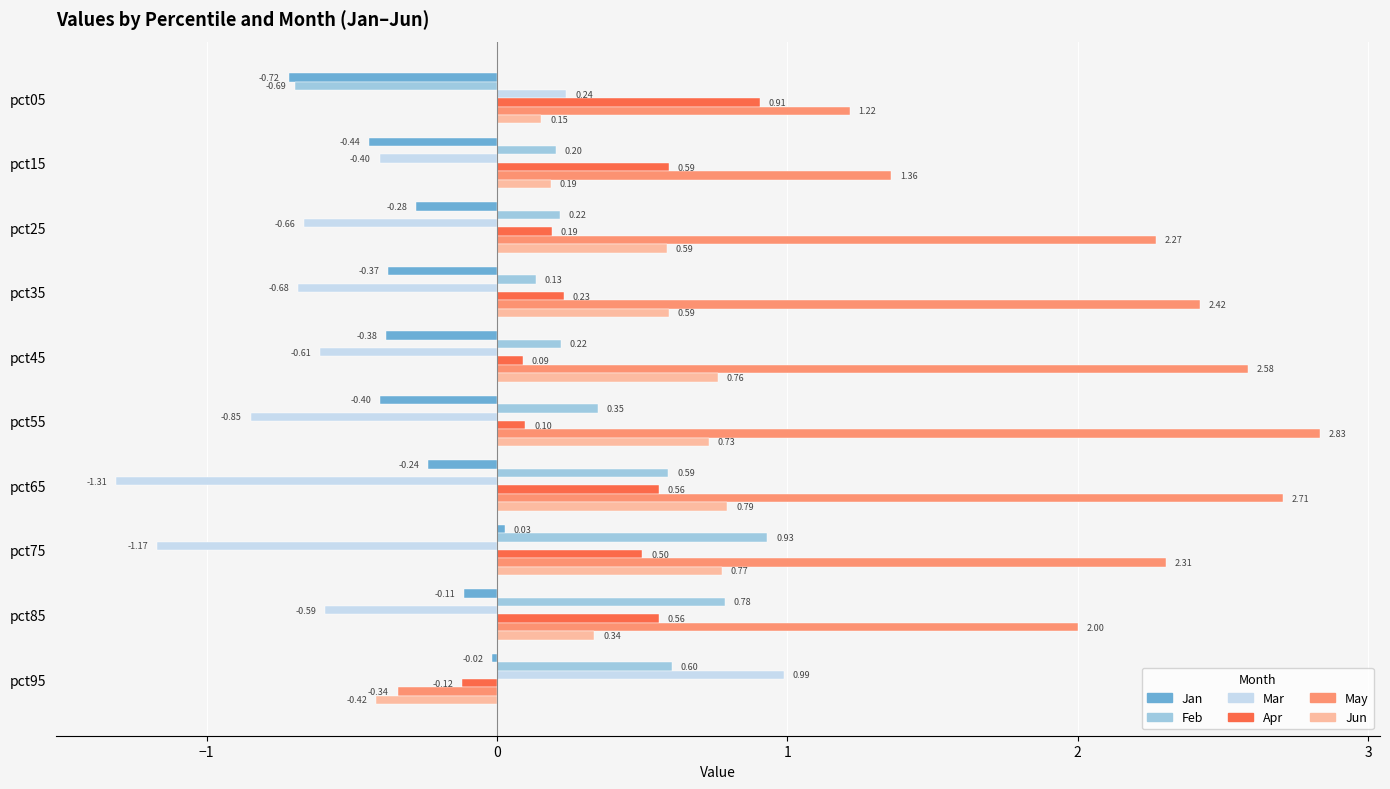

At how many categories does at least one series exceed 1?

9